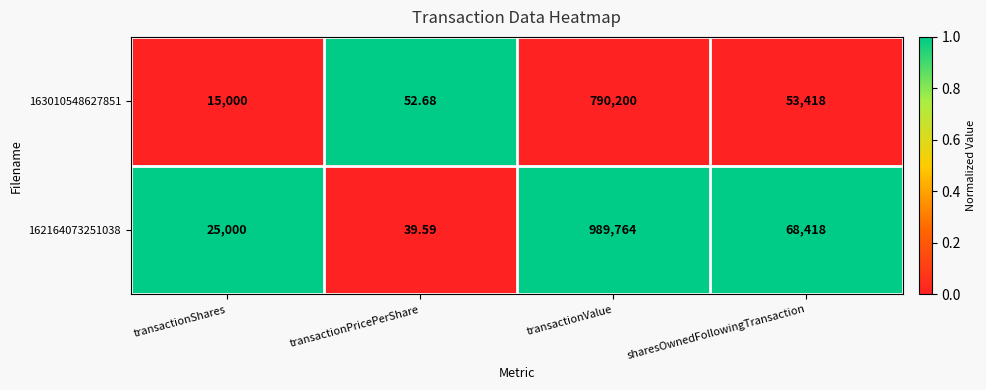

Which series changed the most between transactionShares and transactionPricePerShare?

162164073251038